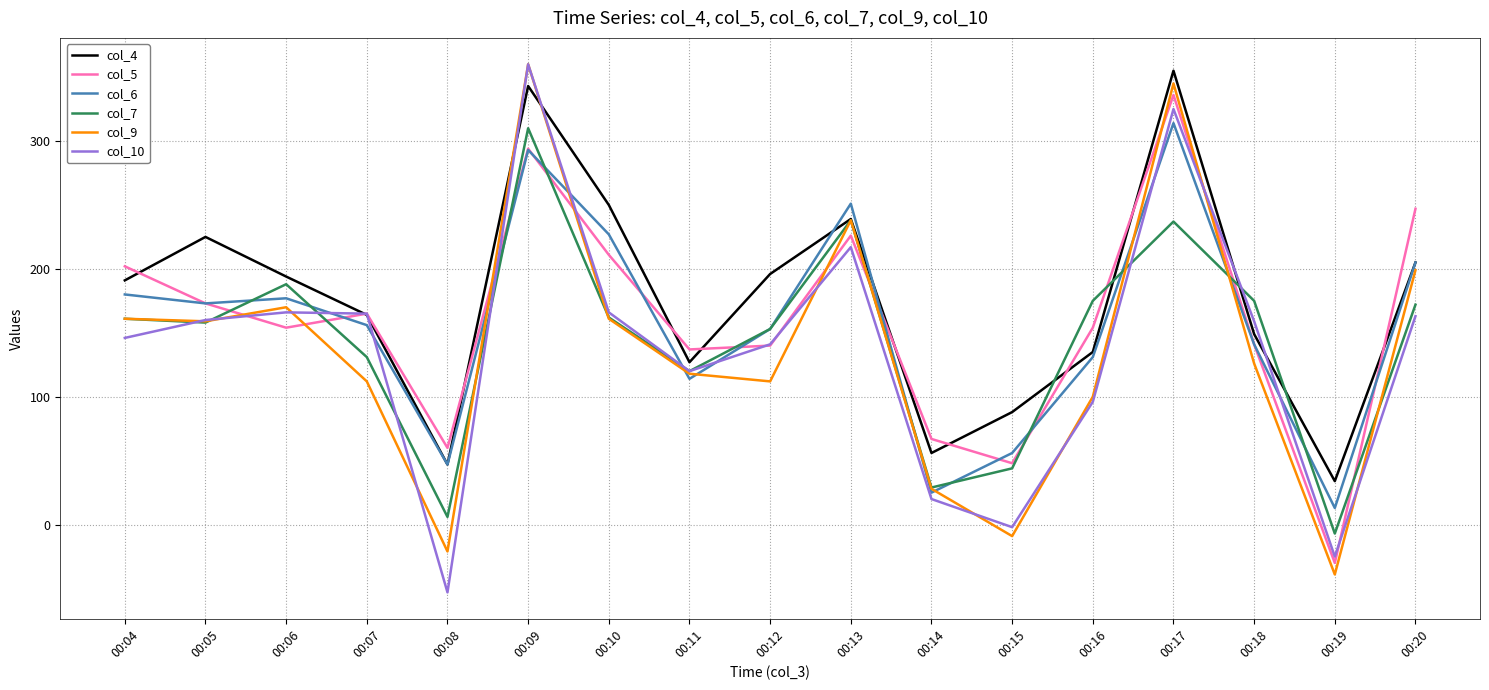

Is the value of col_7 at 00:19 greater than the value of col_10 at 00:09?

No